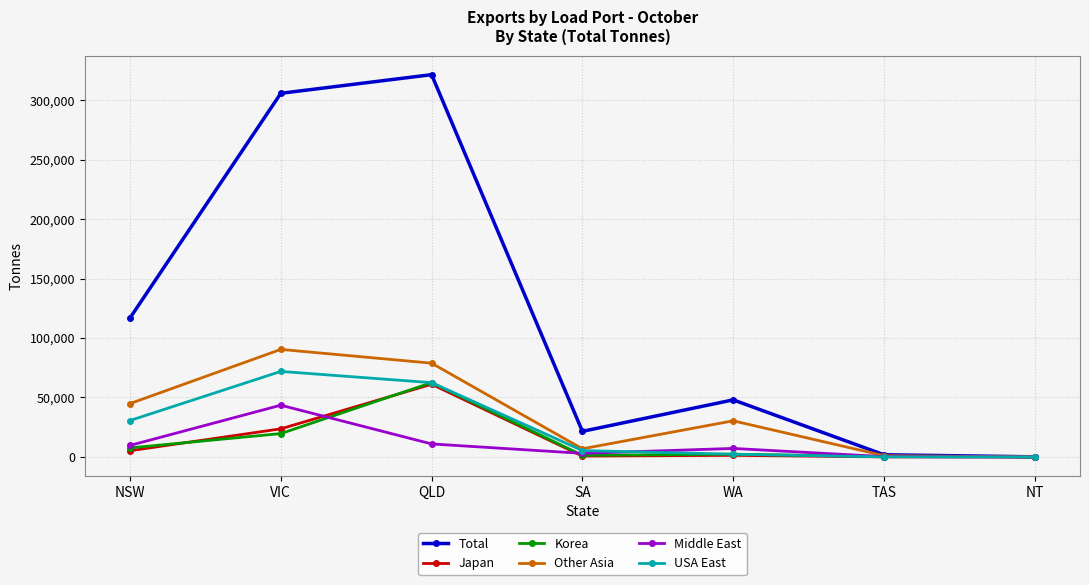

What is the label of the 3rd point from the right?

WA